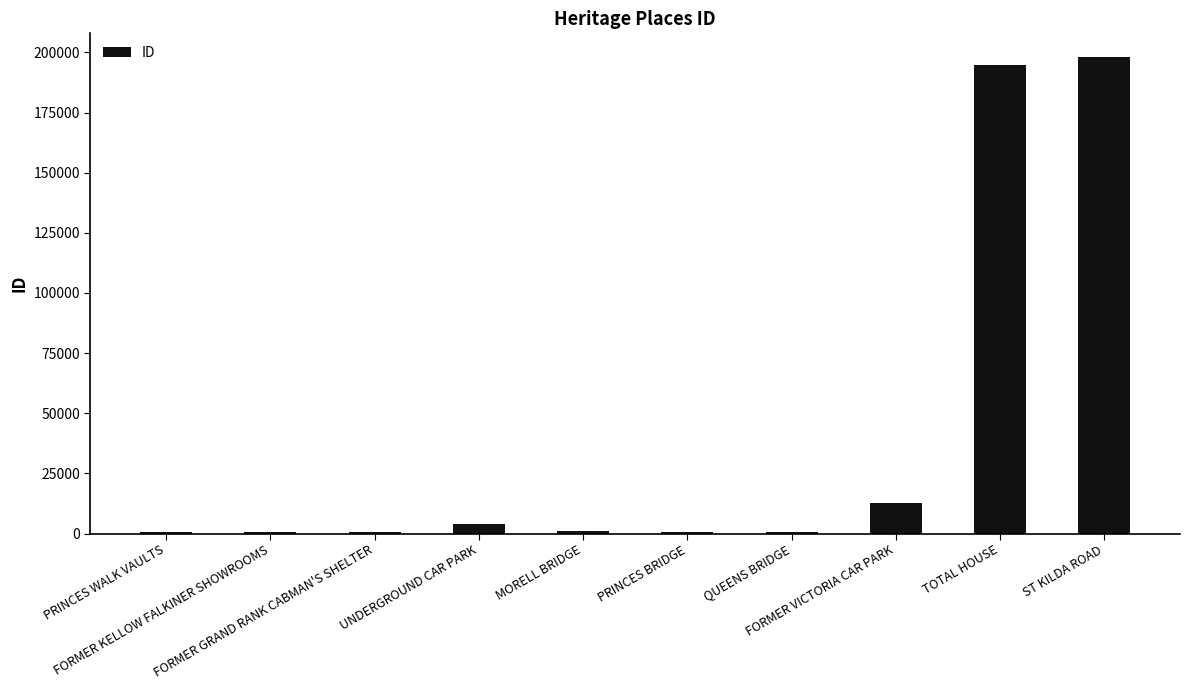

The chart shows a value of 327375 at TOTAL HOUSE. True or false?

False